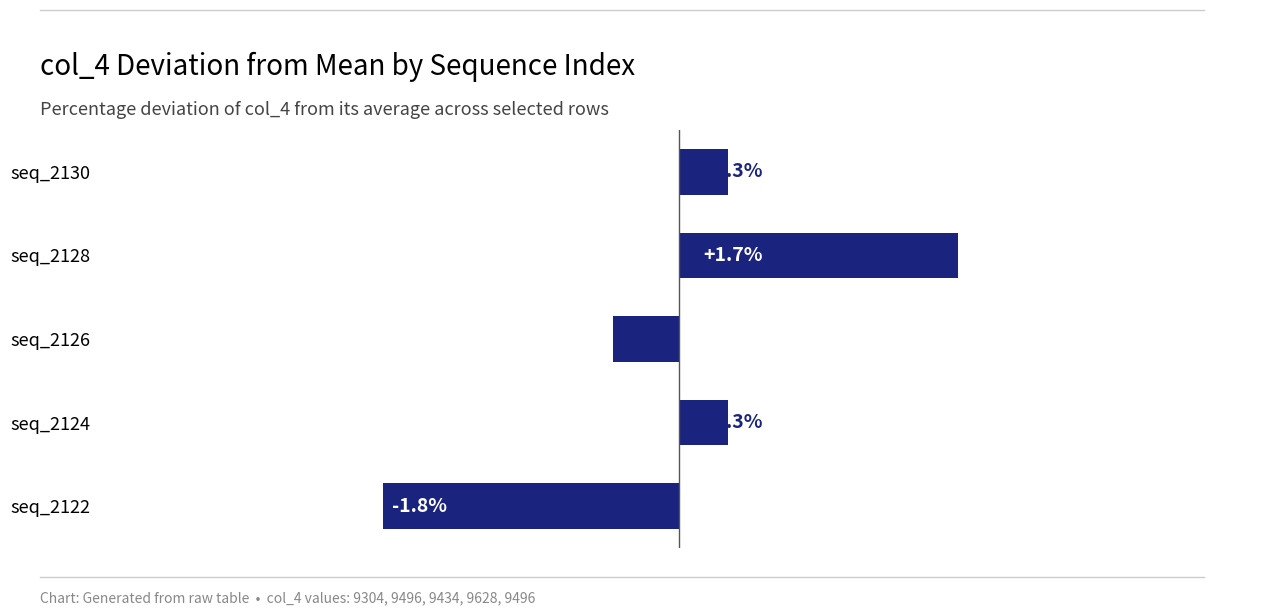

Which has a higher value, seq_2122 or seq_2126?

seq_2126